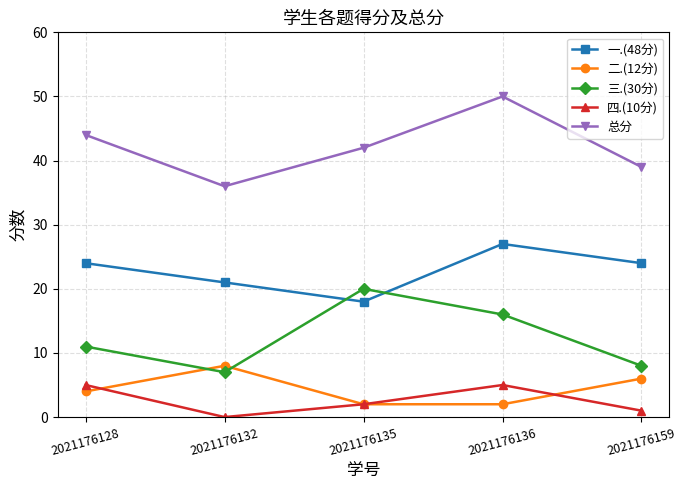

List the series in order of their peak value, highest first.

总分, 一.(48分), 三.(30分), 二.(12分), 四.(10分)